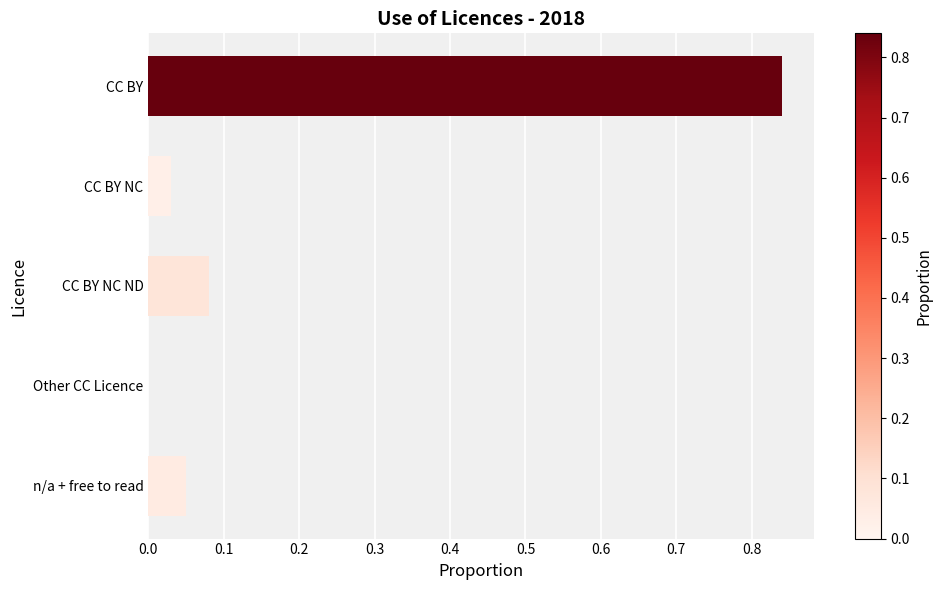

Is it true that the value at Other CC Licence is 0.0?

True